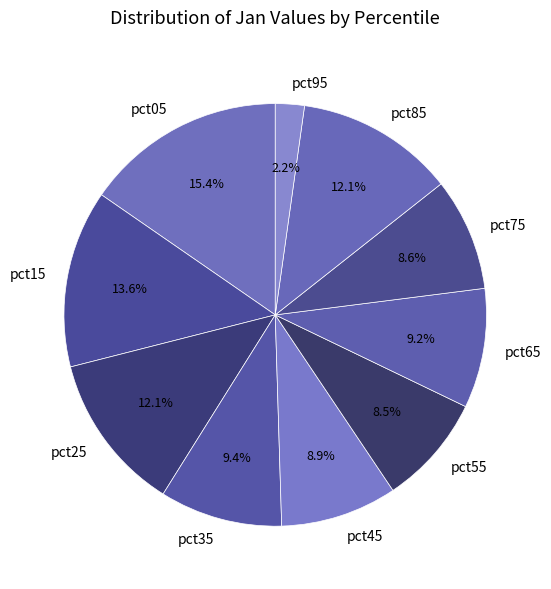

What percentage is the pct85 slice, to the nearest percent?

12%